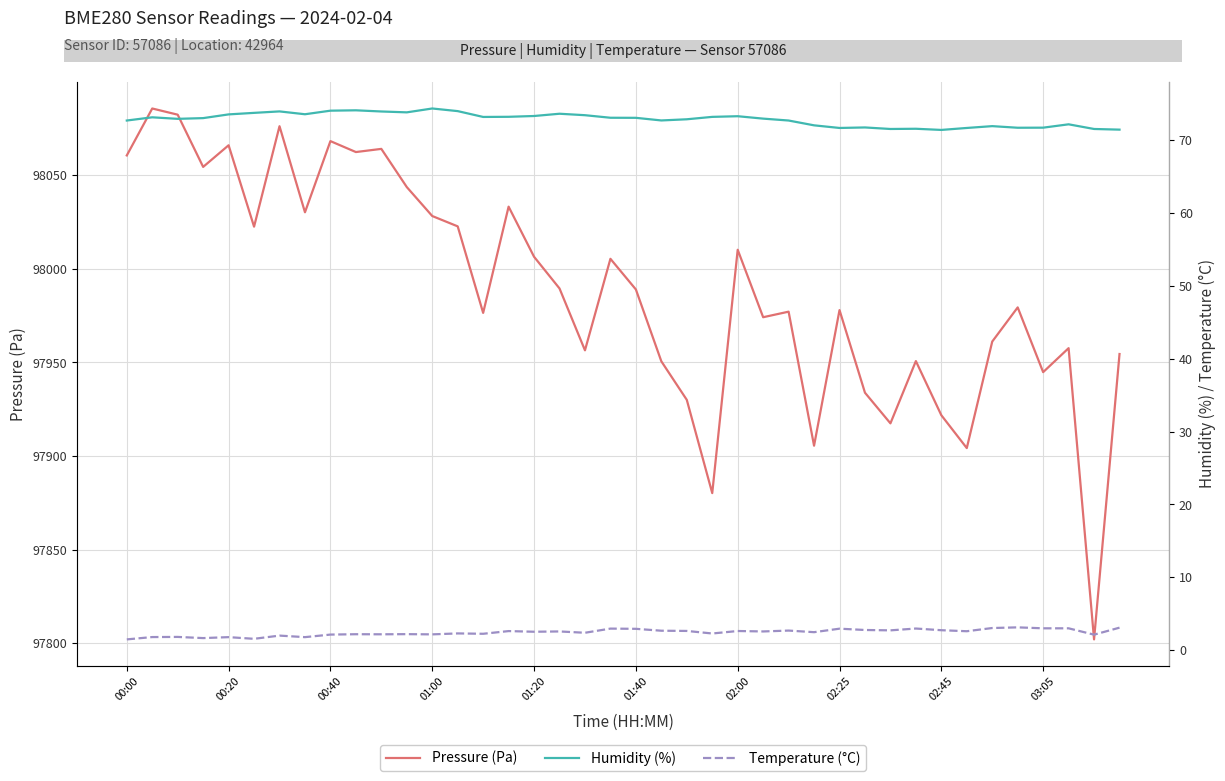

How many series are shown in this chart?

3